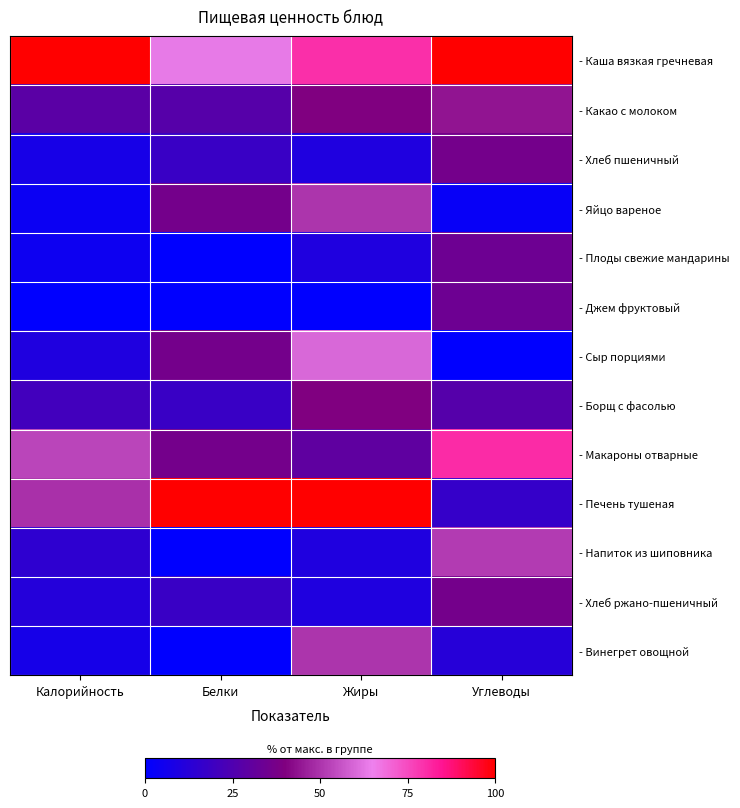

At which category is the sum across all series the highest?

Жиры